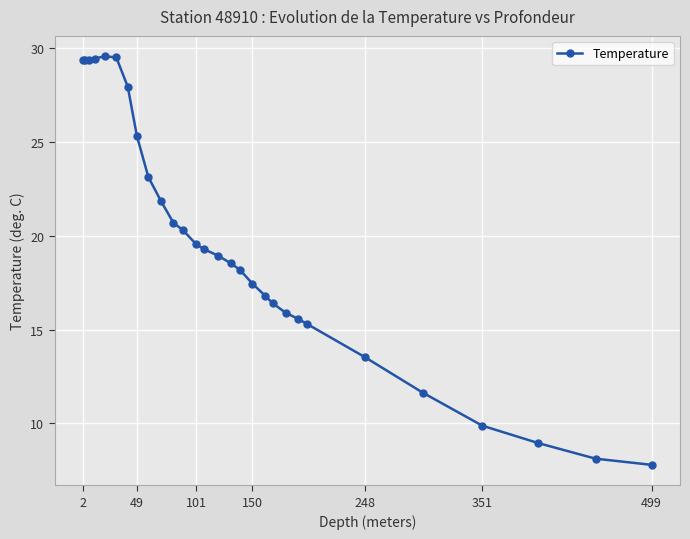

What is the difference between the maximum and second lowest values?

21.5